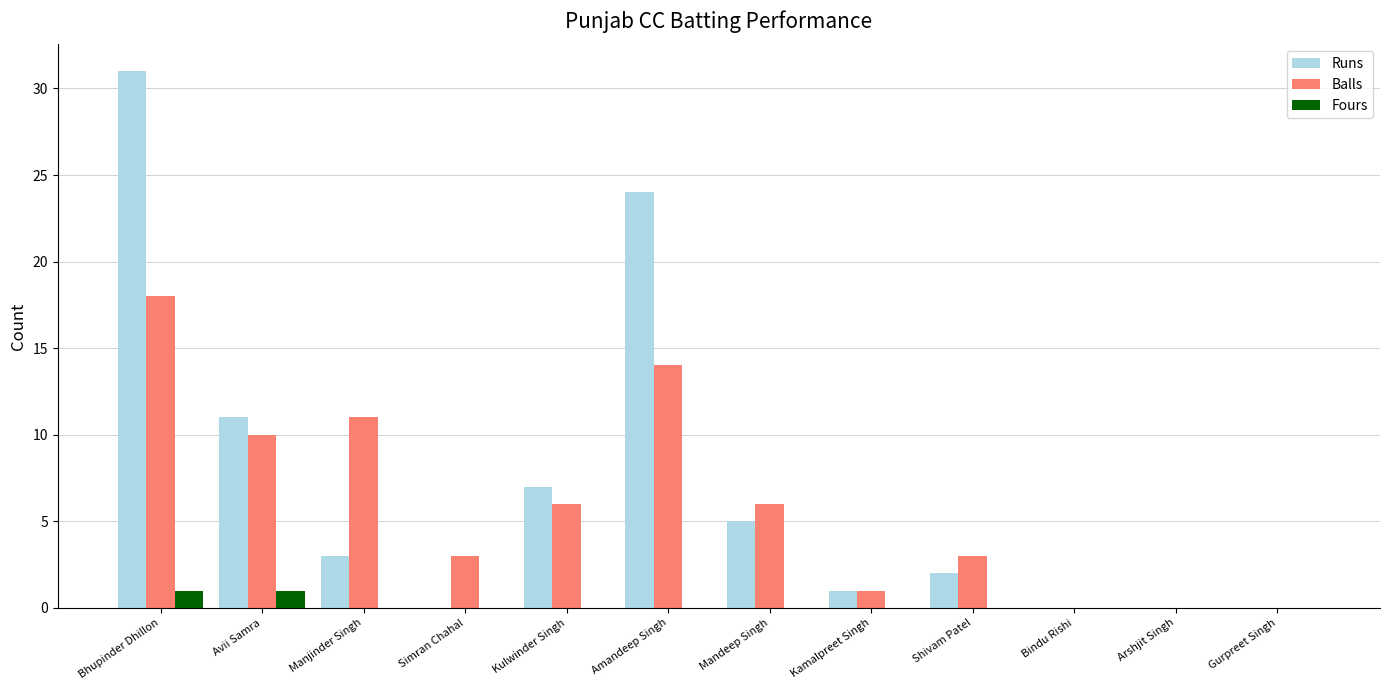

What is the total value across all series at Simran Chahal?

3